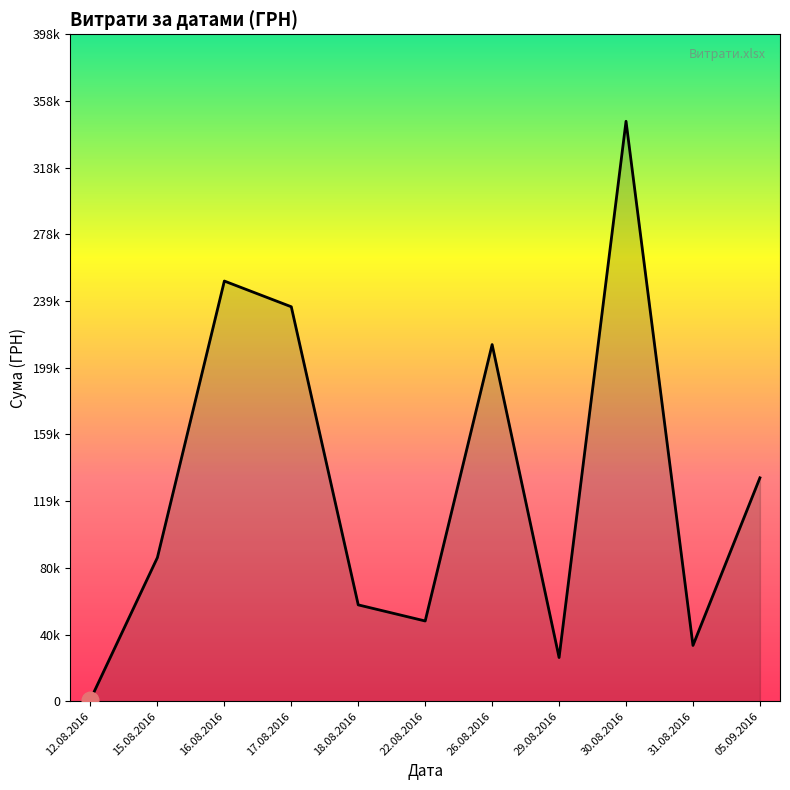

Rank the categories by value from lowest to highest.

12.08.2016, 29.08.2016, 31.08.2016, 22.08.2016, 18.08.2016, 15.08.2016, 05.09.2016, 26.08.2016, 17.08.2016, 16.08.2016, 30.08.2016